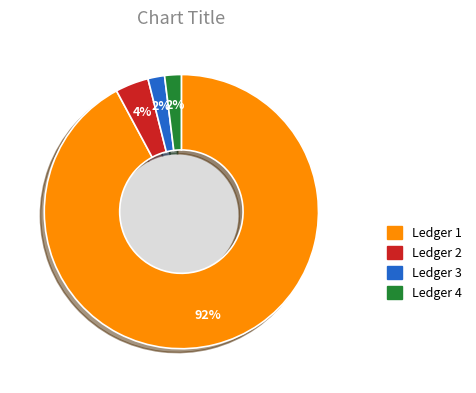

Count the number of slices in the pie.

4